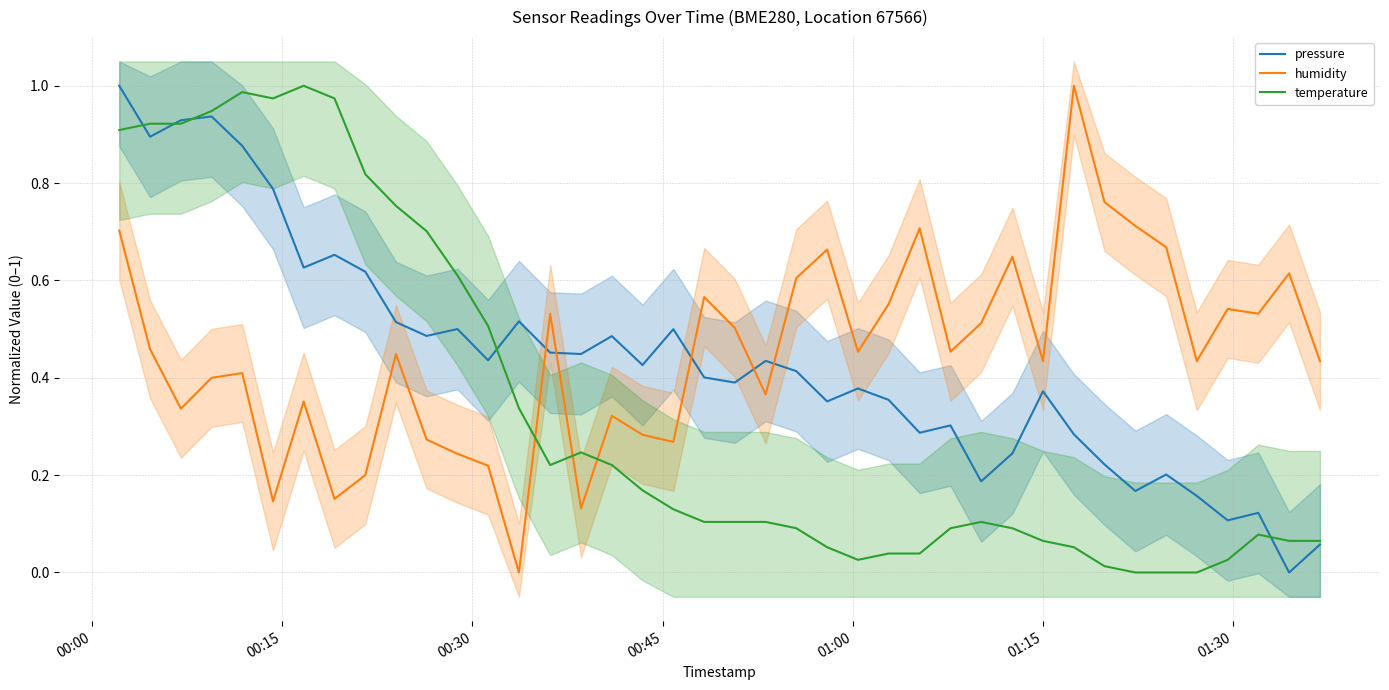

Which series has the largest range (max minus min)?

pressure